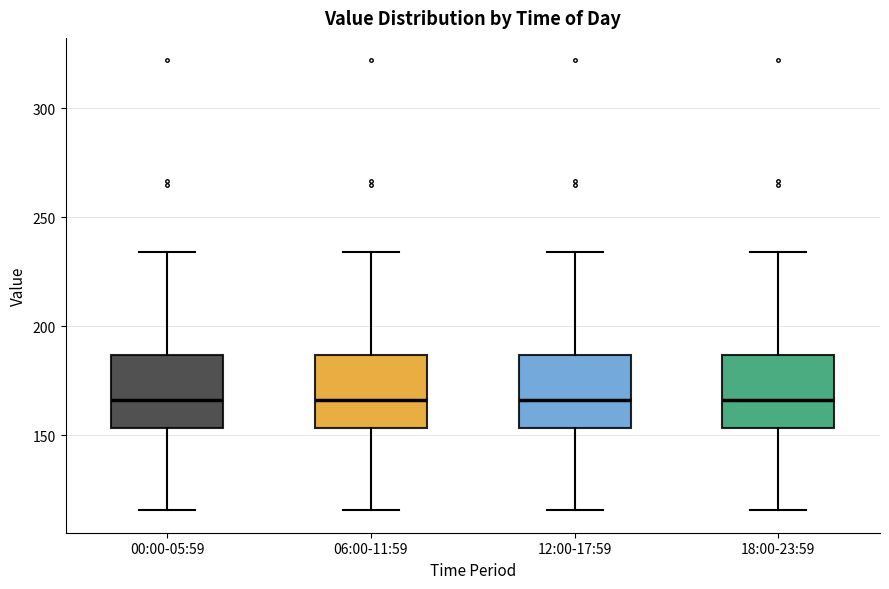

Reading left to right, read every box against the y-axis: the position of its median line, the range the box covers, and the ends of its whiskers. The values are not printed on the chart, so give them approximately, as read against the axis.

00:00-05:59: median 165, box 155 to 185, whiskers 115 to 235
06:00-11:59: median 165, box 155 to 185, whiskers 115 to 235
12:00-17:59: median 165, box 155 to 185, whiskers 115 to 235
18:00-23:59: median 165, box 155 to 185, whiskers 115 to 235